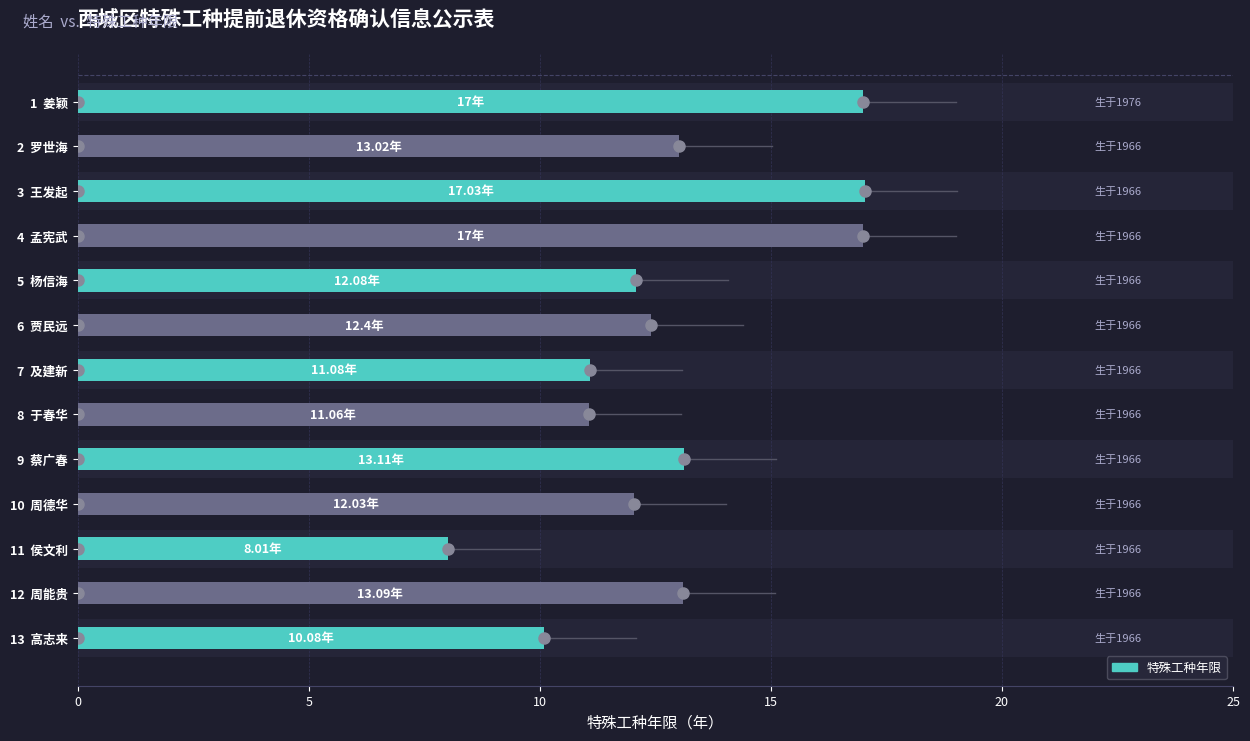

What is the difference between the second highest and minimum values?

9.0